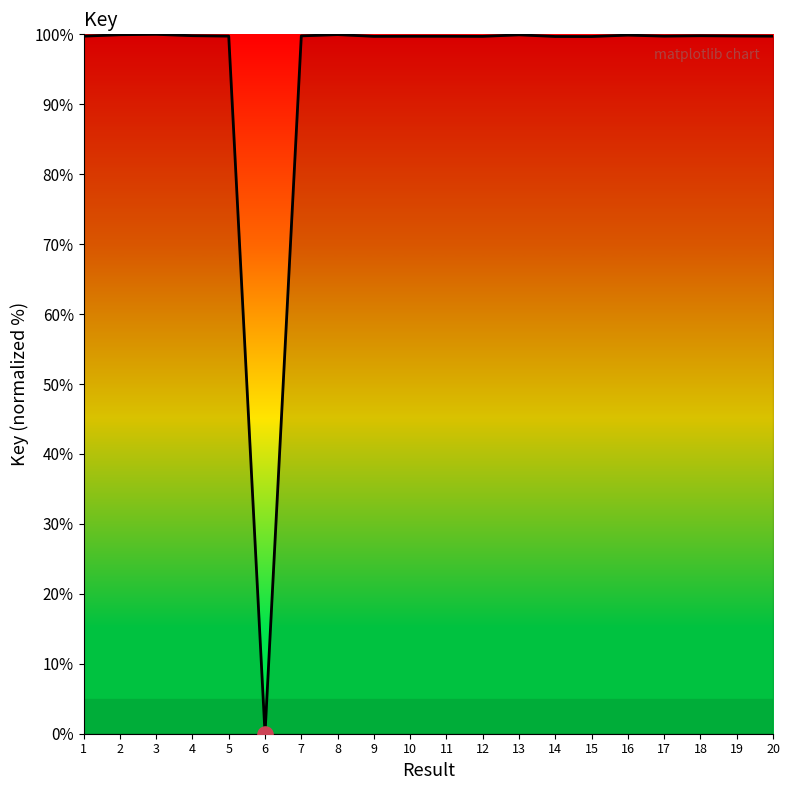

What is the ratio of the value at 1 to the value at 9?

1.0